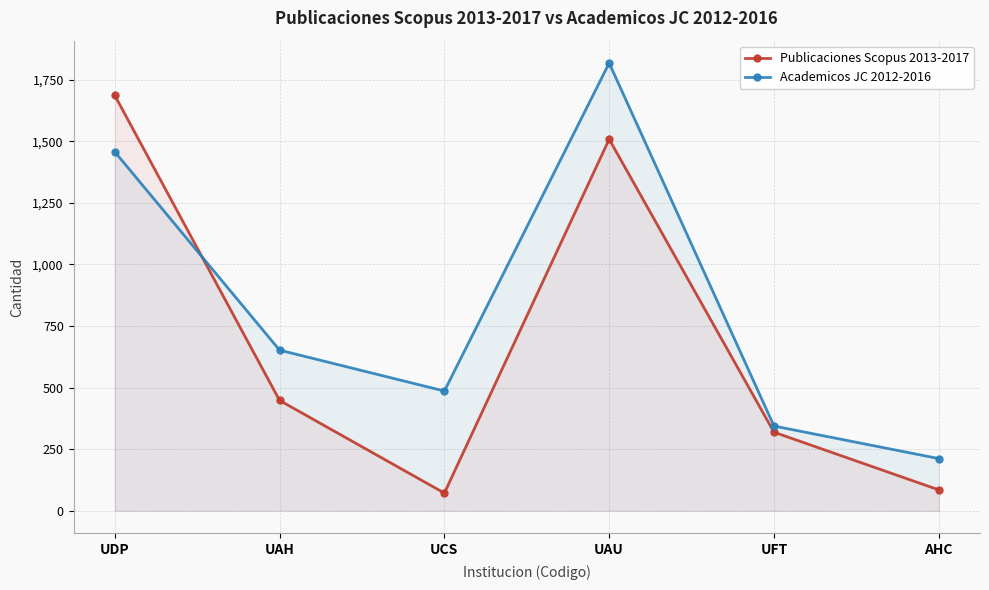

Which series changed the most between UDP and UFT?

Publicaciones Scopus 2013-2017